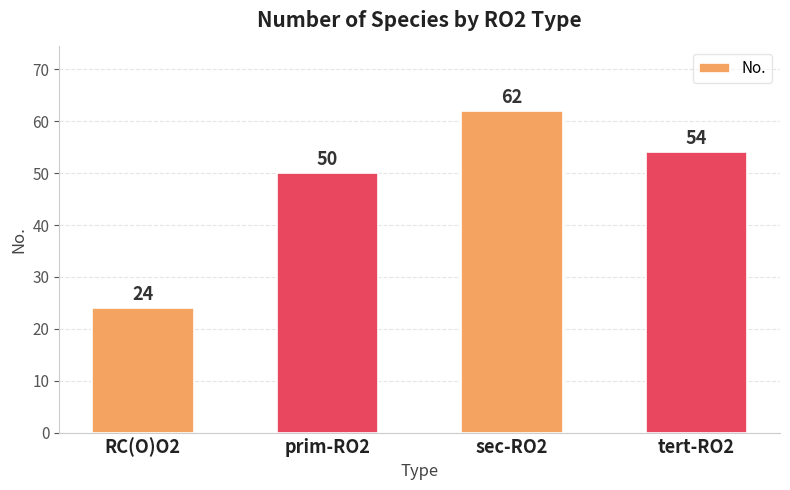

What is the sum of the values at RC(O)O2 and prim-RO2?

74